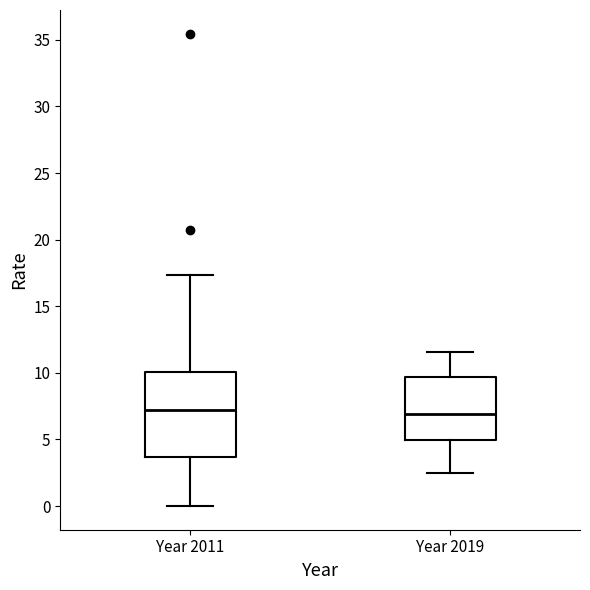

Reading left to right, transcribe this box plot: for each box, give where its median line is, the range the box spans, and where its two whiskers end, as read against the y-axis. The values are not printed on the chart, so give them approximately, as read against the axis.

Year 2011: median 7.0, box 3.5 to 10.0, whiskers 0.0 to 17.5
Year 2019: median 7.0, box 5.0 to 9.5, whiskers 2.5 to 11.5